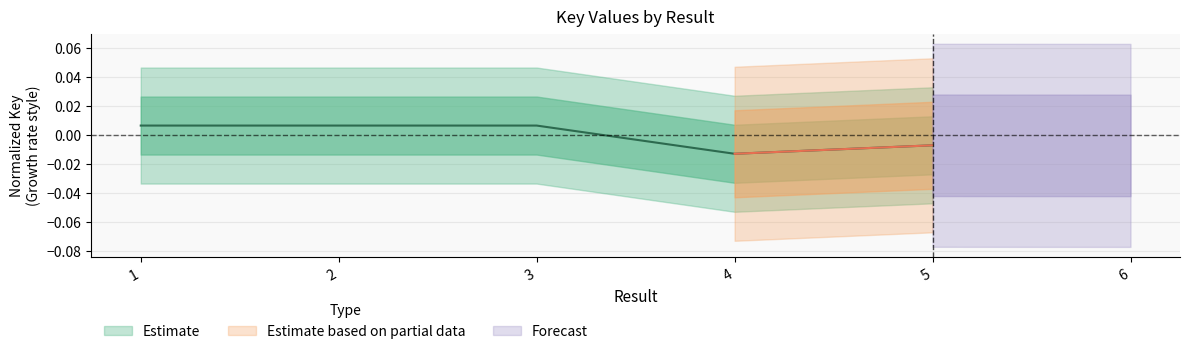

Is it true that the value at 1 is 0.0?

True